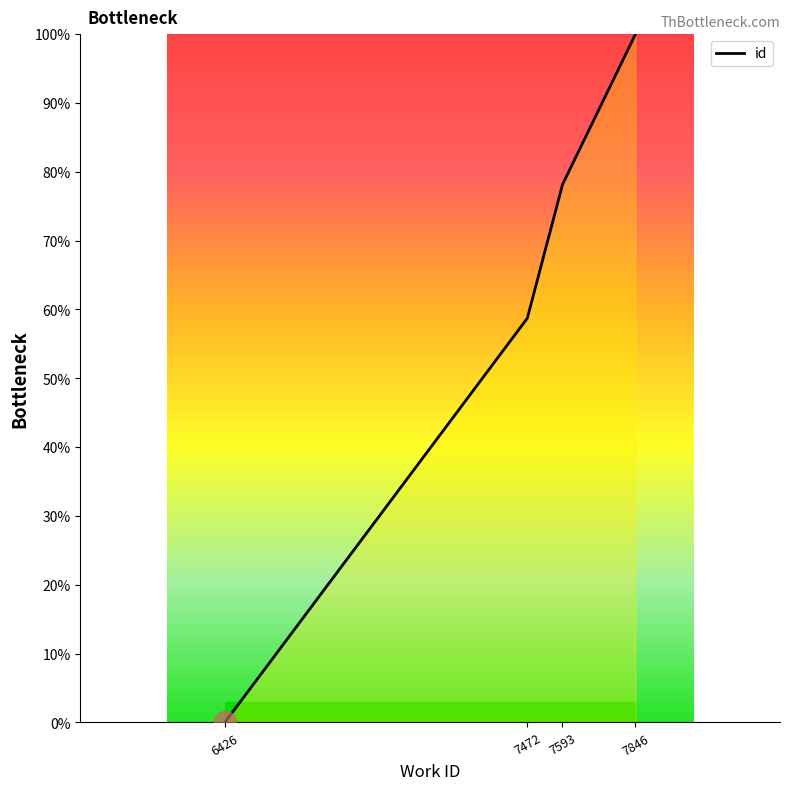

What is the difference between the values at 7472 and 7846?

41.3